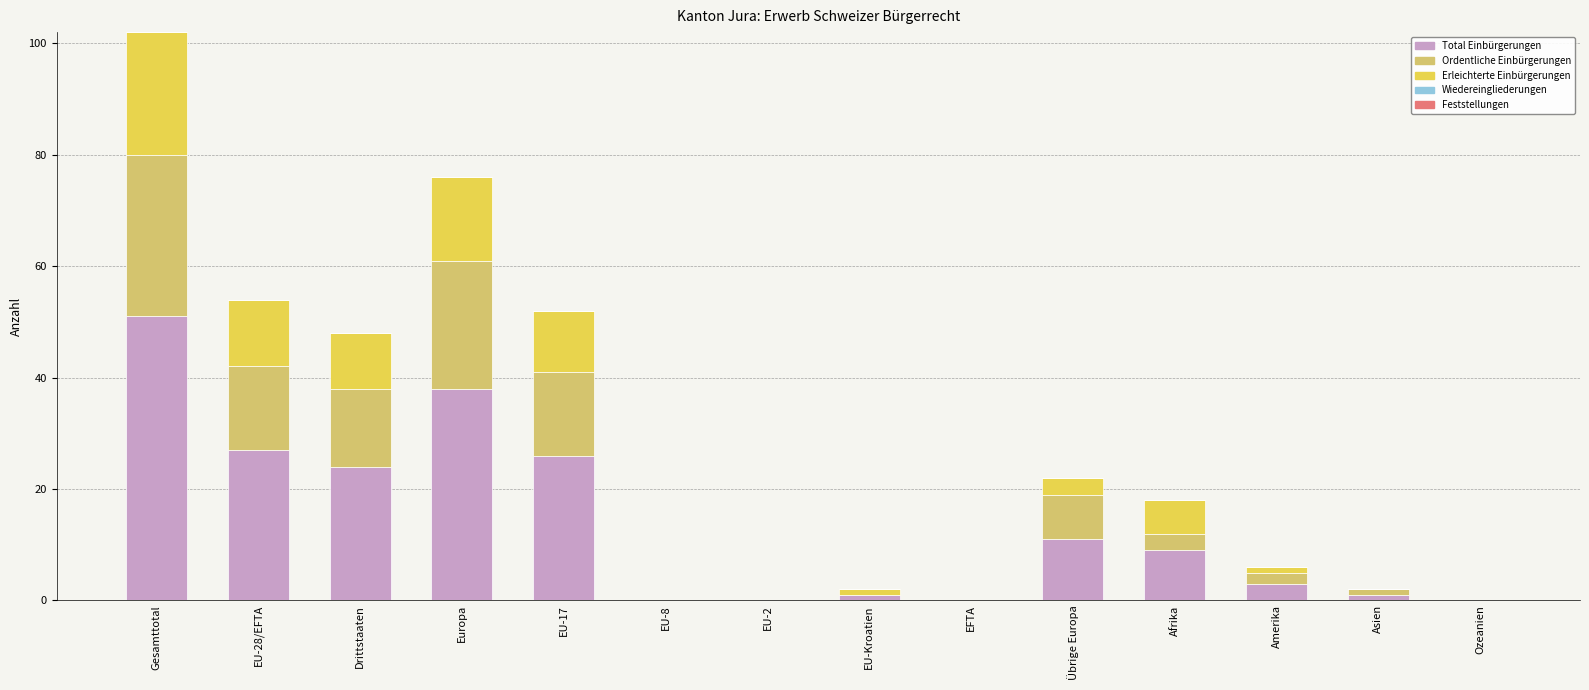

At which label does Total Einbürgerungen reach its peak?

Gesamttotal